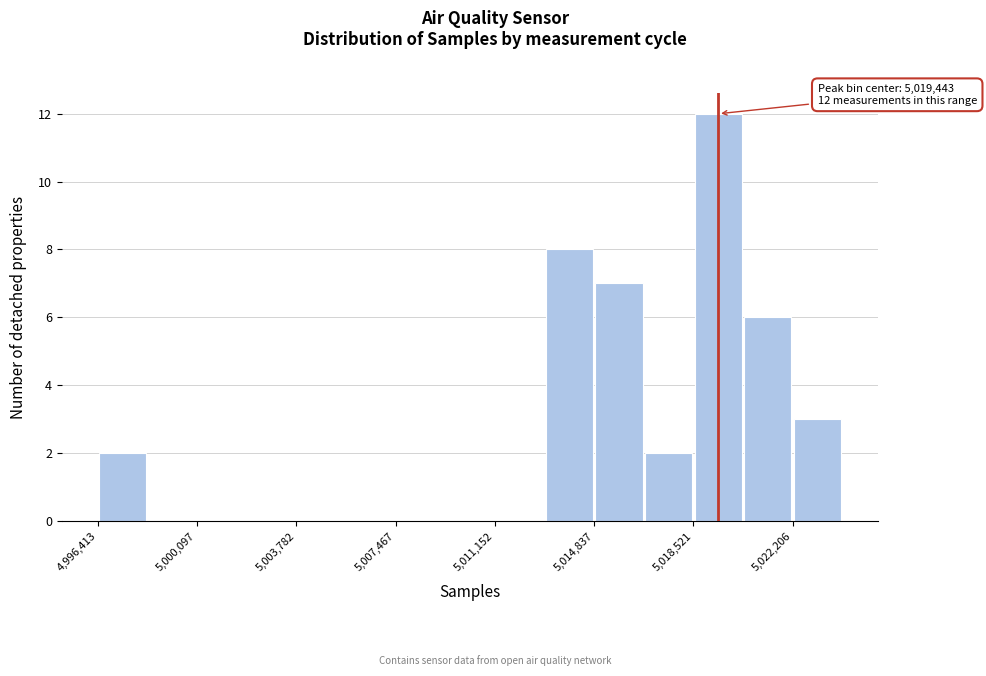

Around what value on the x-axis is the tallest bar? Give the approximate position of its centre, as read against the axis.

5019500